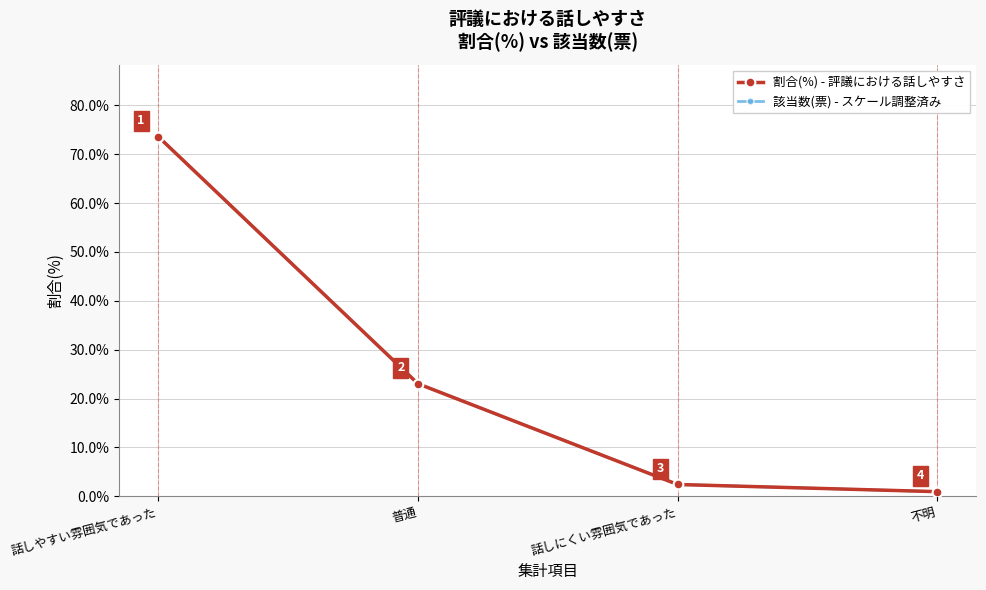

Reading left to right, extract all data points from this chart.

割合(%) - 評議における話しやすさ: 73.6	23.0	2.4	1.0
該当数(票) - スケール調整済み: 73.6	23.0	2.4	1.0